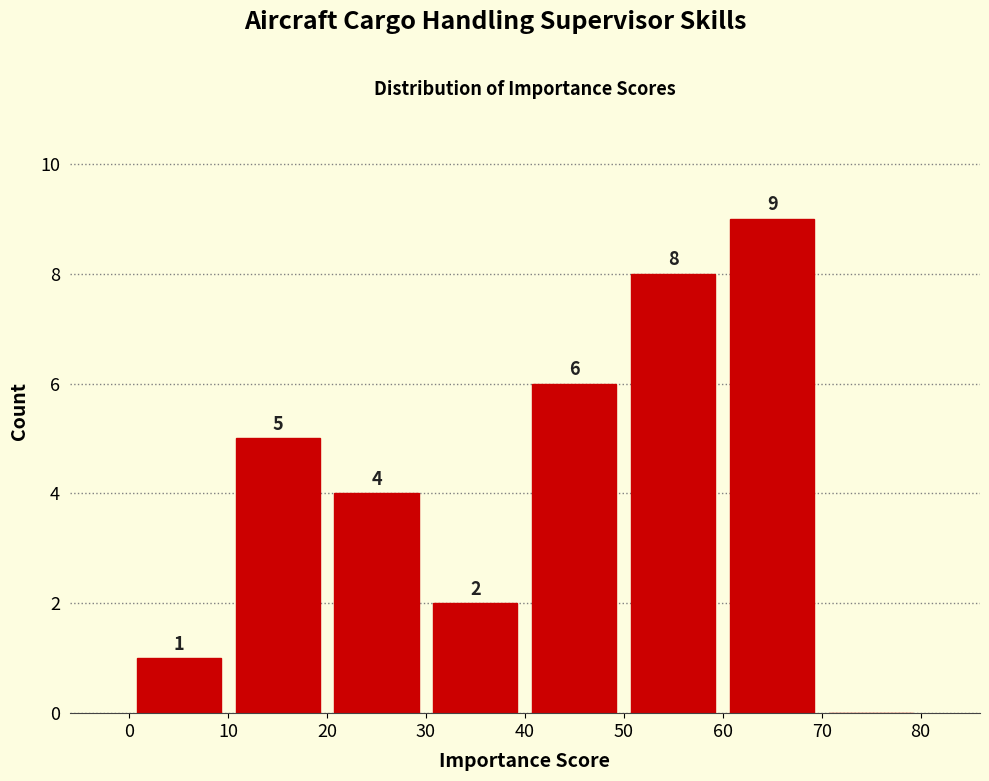

Over which range of the x-axis is the bar tallest?

60 to 70